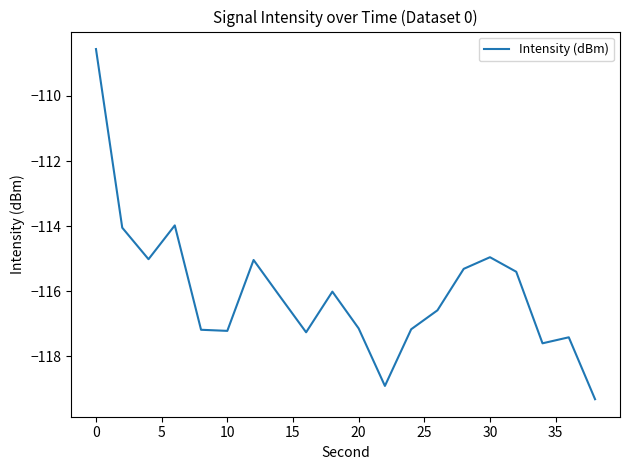

What is the greatest value displayed?

-108.6